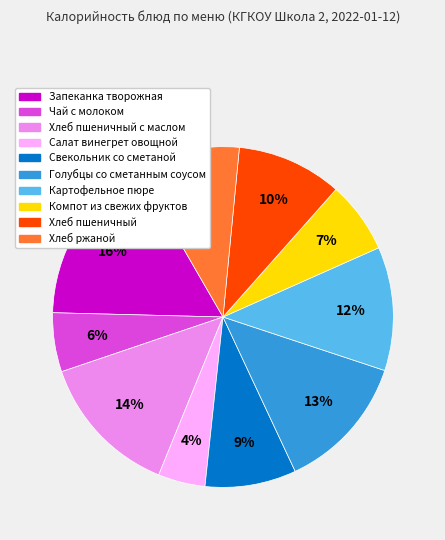

True or false: Запеканка творожная accounts for 25% of the total.

False